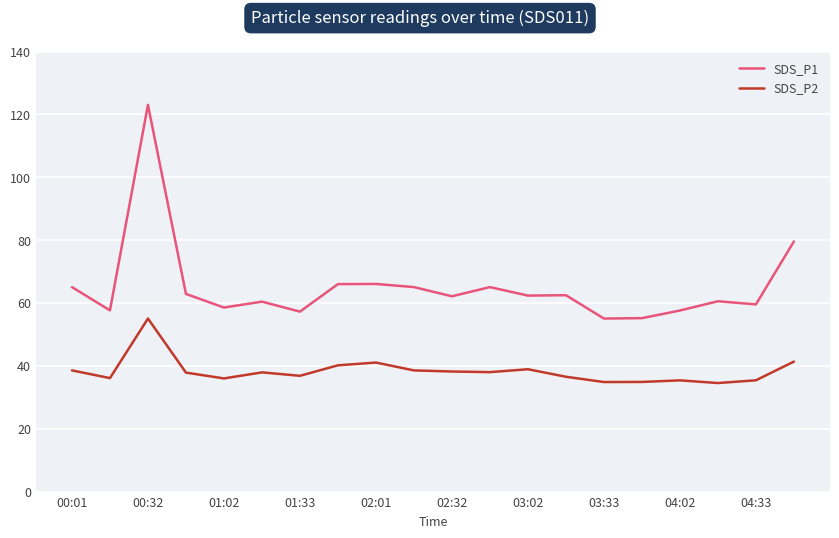

Which series has the largest range (max minus min)?

SDS_P1